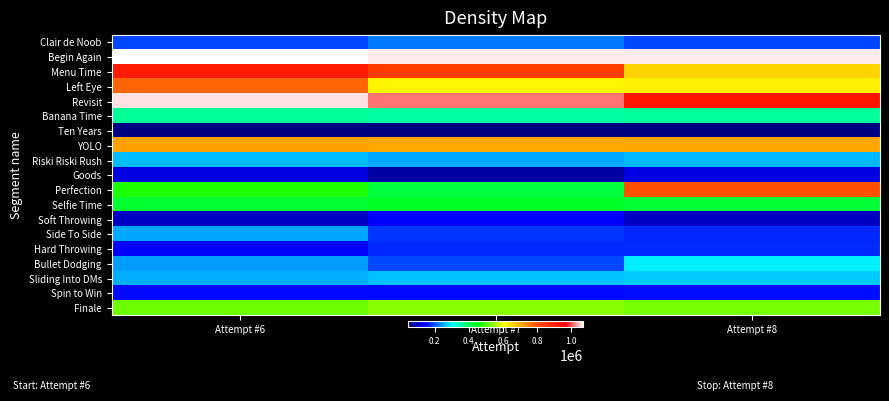

At how many categories does at least one series exceed 472185?

3